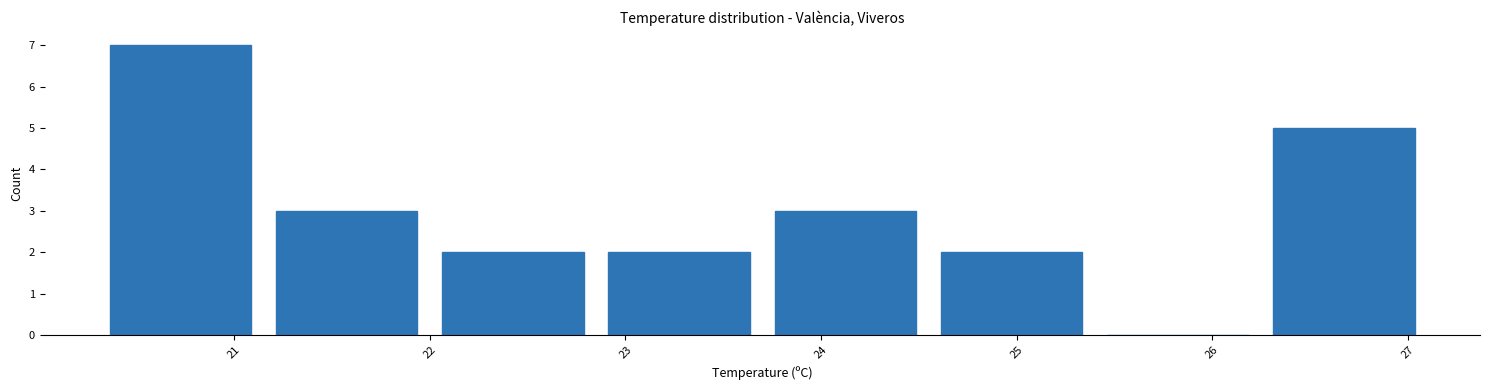

What is the height of the bar covering 23.70 to 24.55 on the x-axis? Neither the bar edges nor the heights are printed on the chart, so give them approximately, as read against the axes.

3